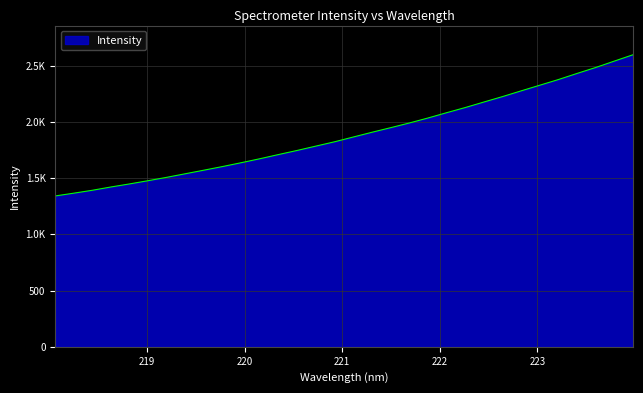

Reading right to left, extract all data points from this chart.

2599.1	2542.9	2486.0	2433.2	2378.9	2328.4	2278.2	2227.2	2178.9	2129.8	2083.9	2036.7	1992.4	1950.7	1910.0	1867.9	1825.5	1787.2	1748.7	1712.1	1674.8	1639.5	1605.3	1573.0	1541.0	1509.1	1478.9	1450.1	1422.8	1393.5	1367.4	1342.6